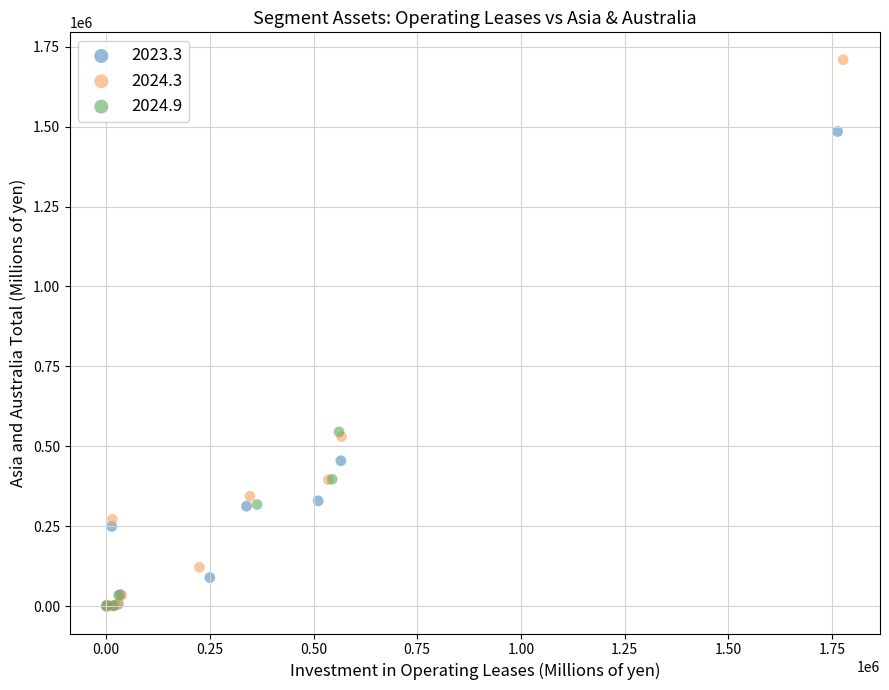

Which series has the largest Y range (max minus min)?

2024.3